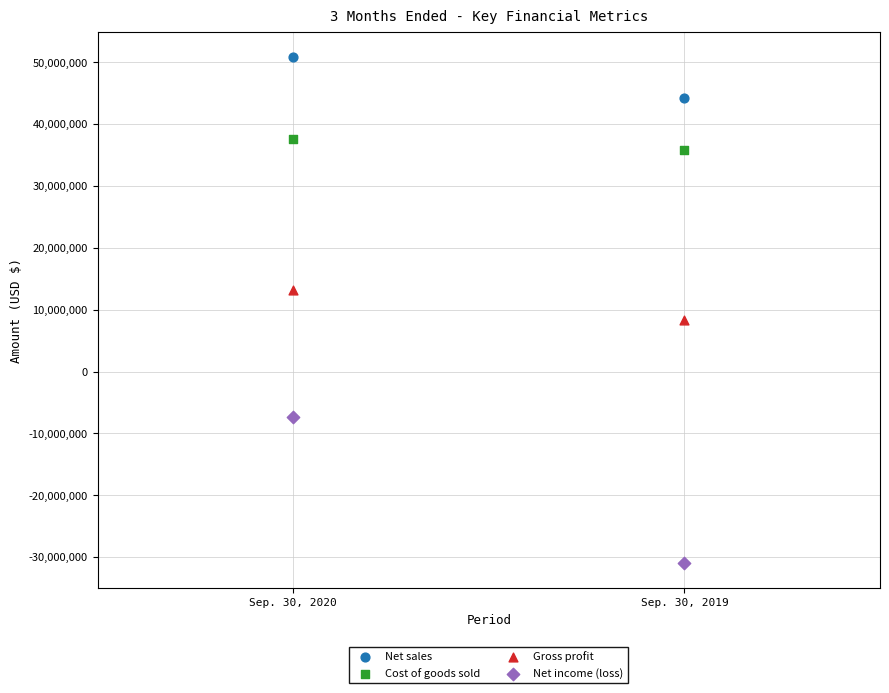

Across all data points, what is the range of Y values (max minus min)?

81774485